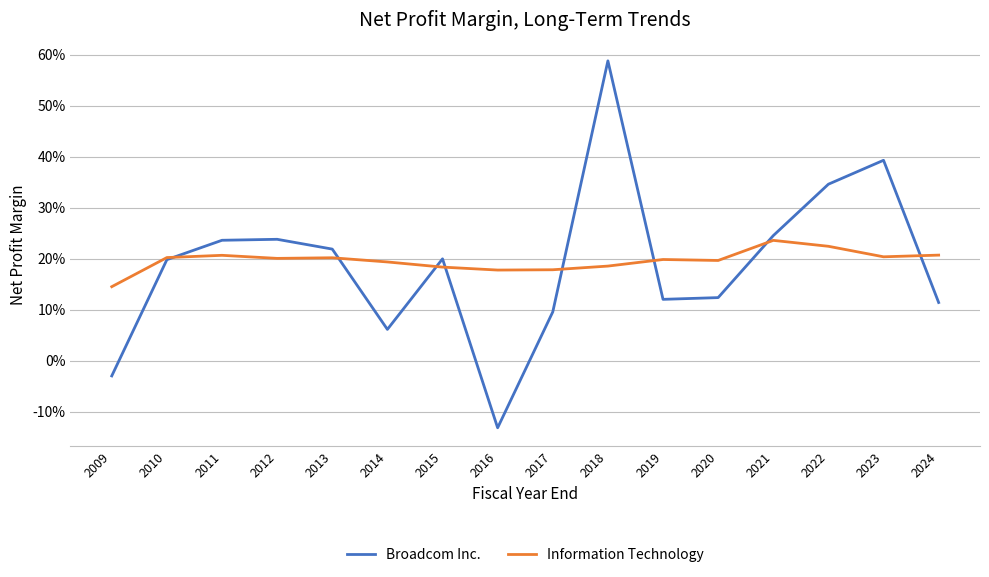

Does the chart have visible grid lines?

Yes